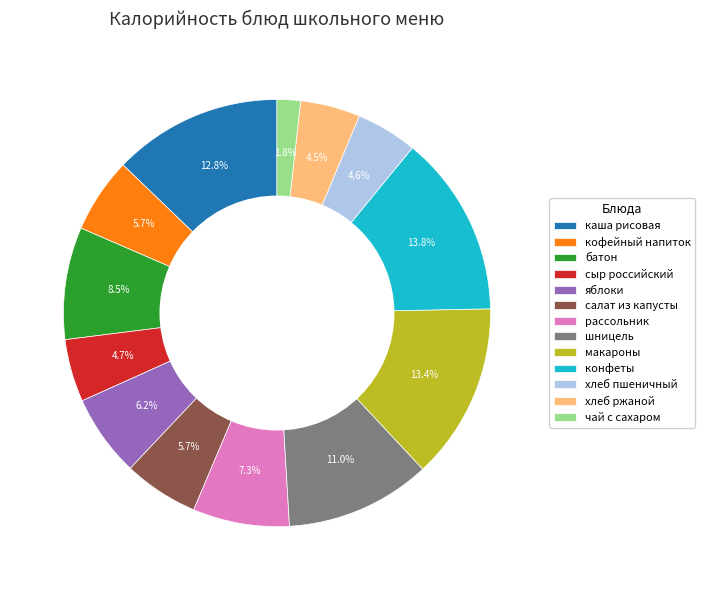

Is there any slice that represents more than half of the pie?

No